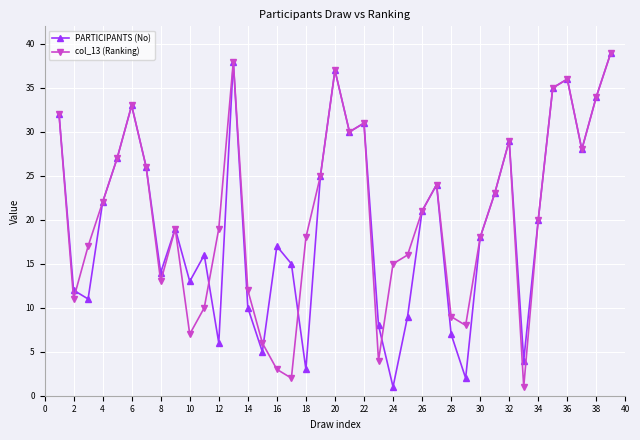

What is the smallest value displayed?

1